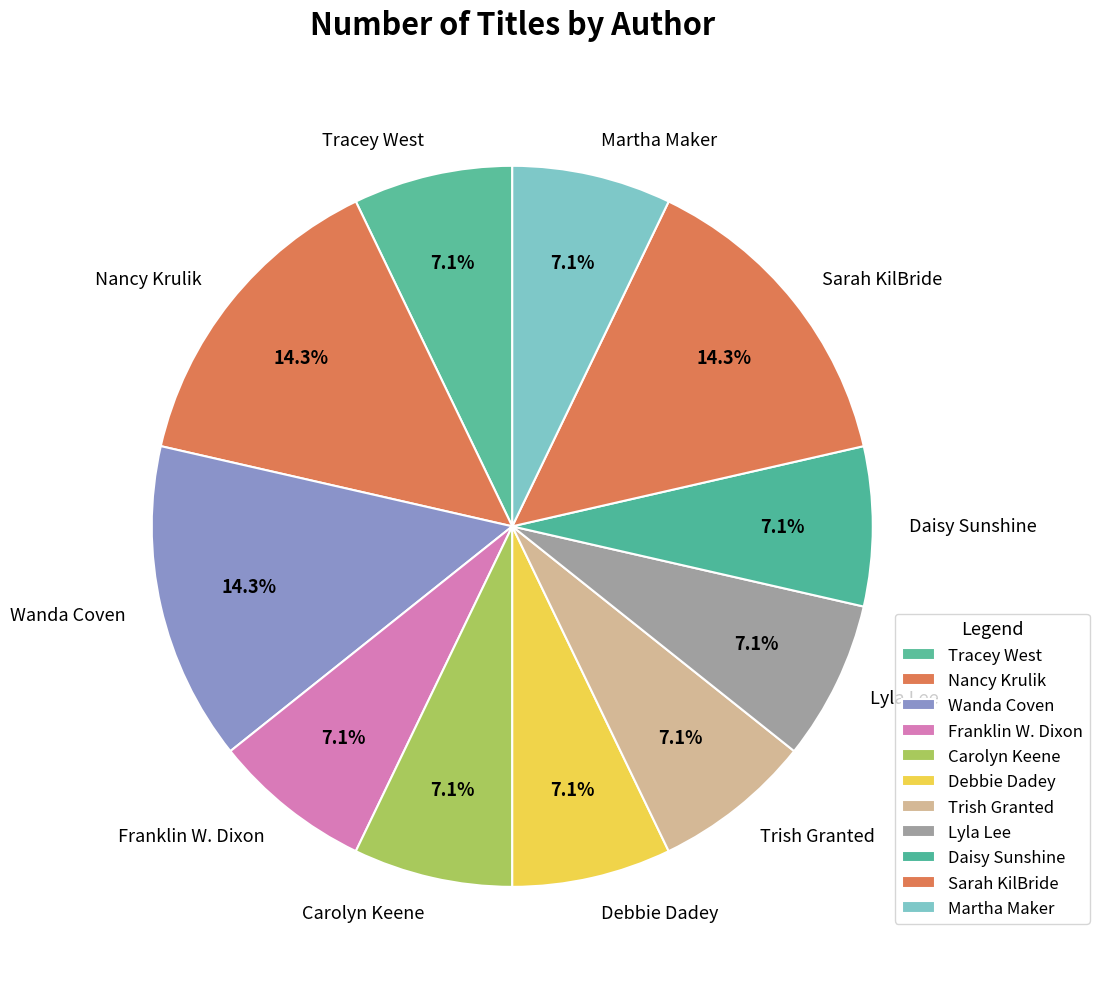

Does any single category account for the majority?

No